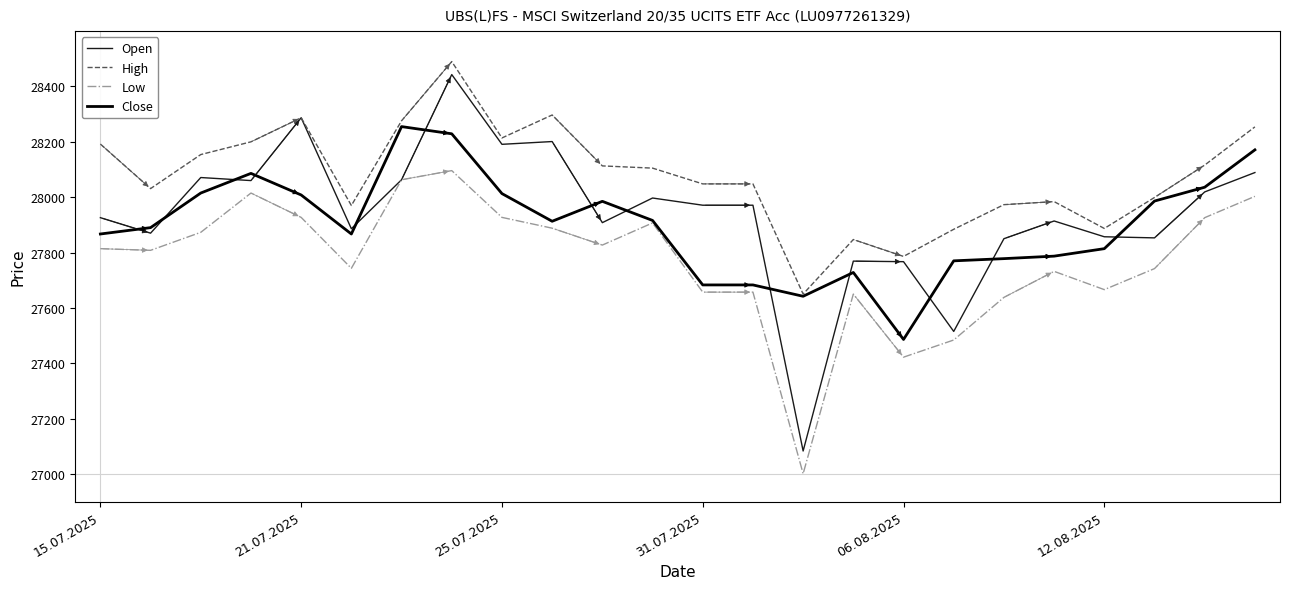

True or false: Open and Close cross at least once.

True